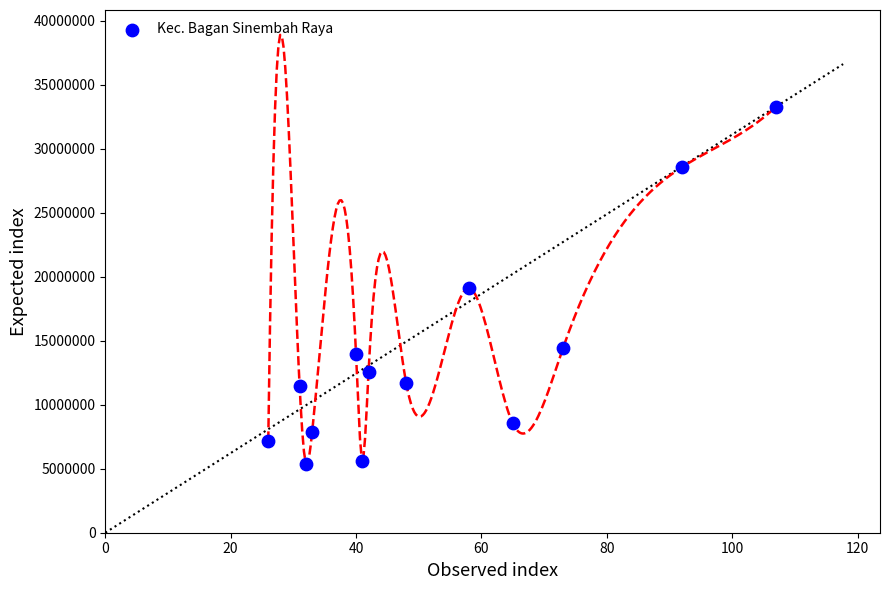

What is the range of X values (max minus min)?

81